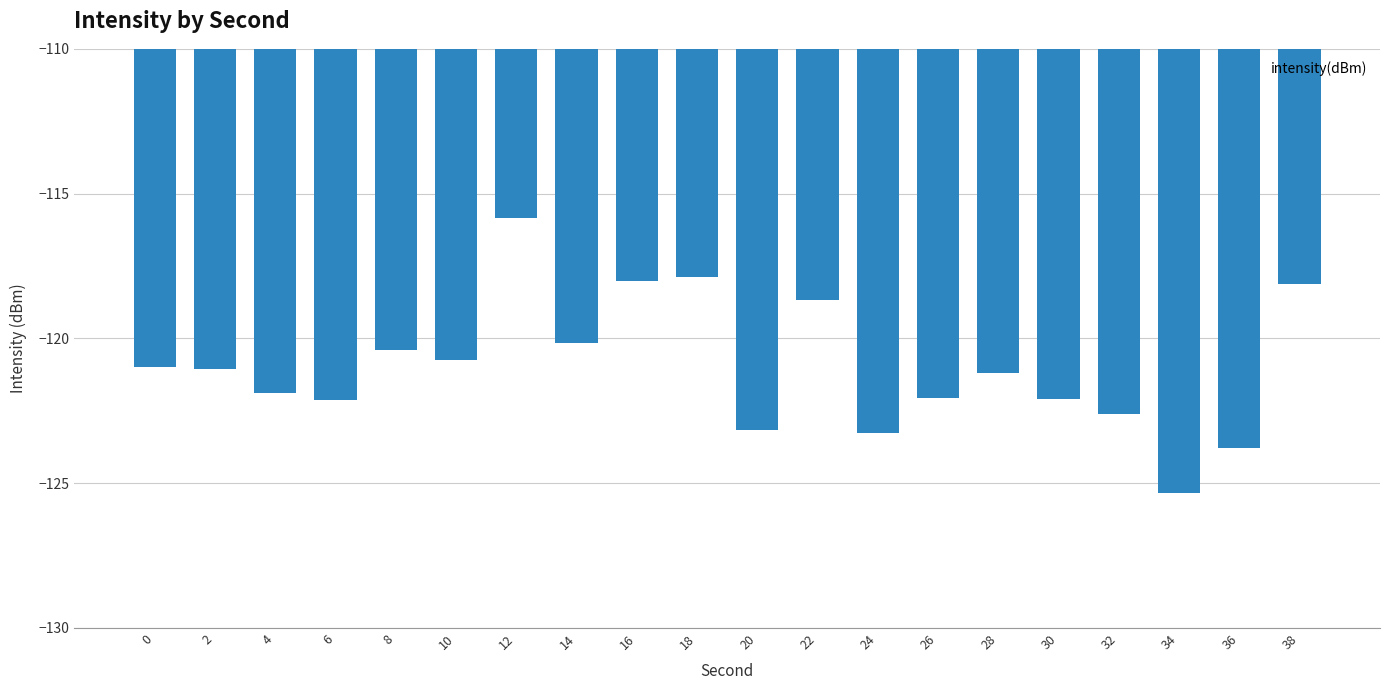

Are the bars horizontal?

No